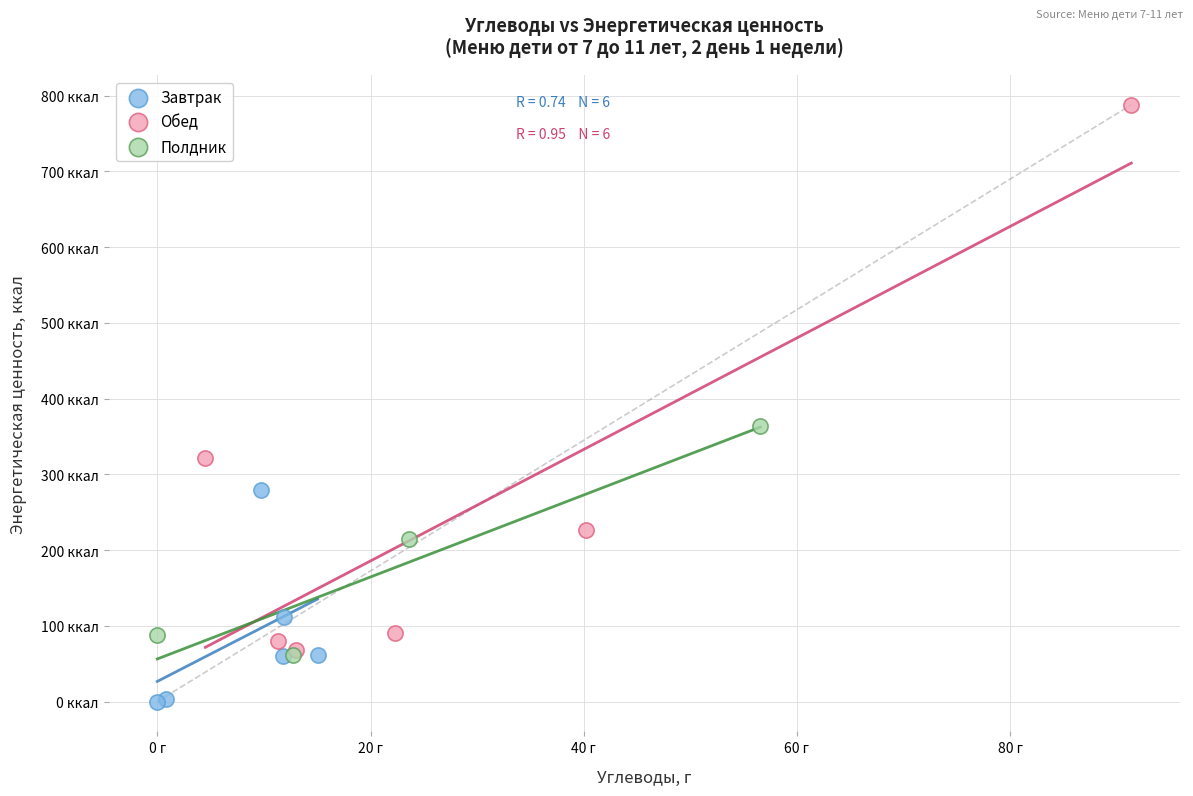

What are all the series names shown in the legend?

Завтрак, Обед, Полдник